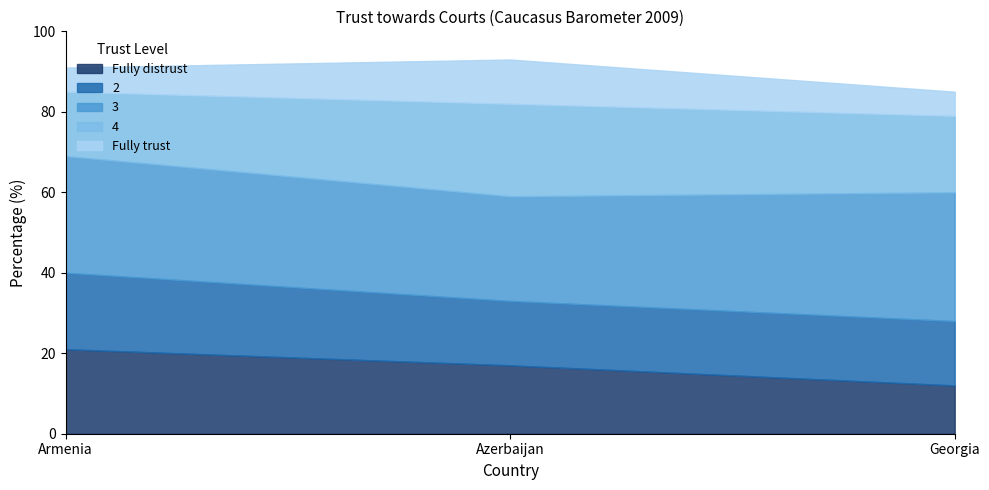

At Azerbaijan, list the series in order from smallest to largest.

Fully trust, 2, Fully distrust, 4, 3